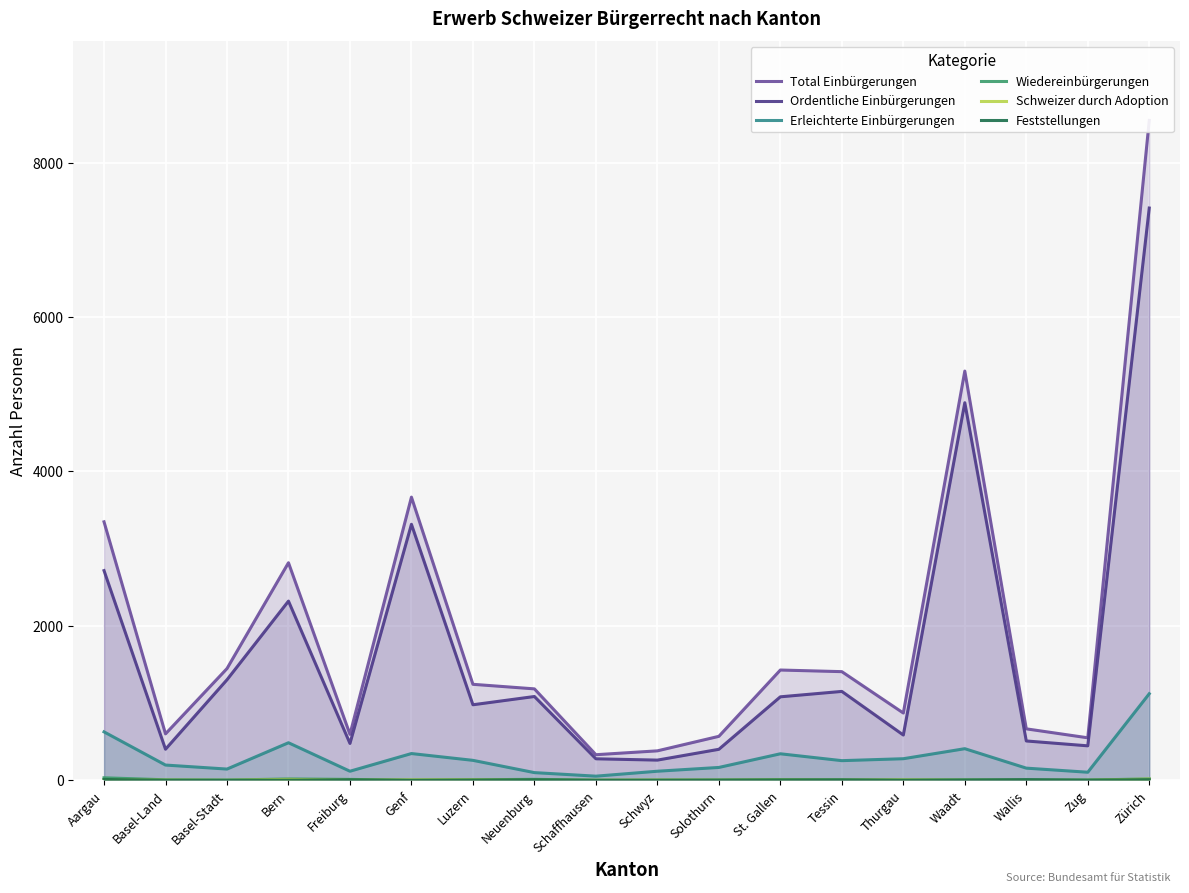

Which has a higher value, Zürich or Luzern?

Zürich